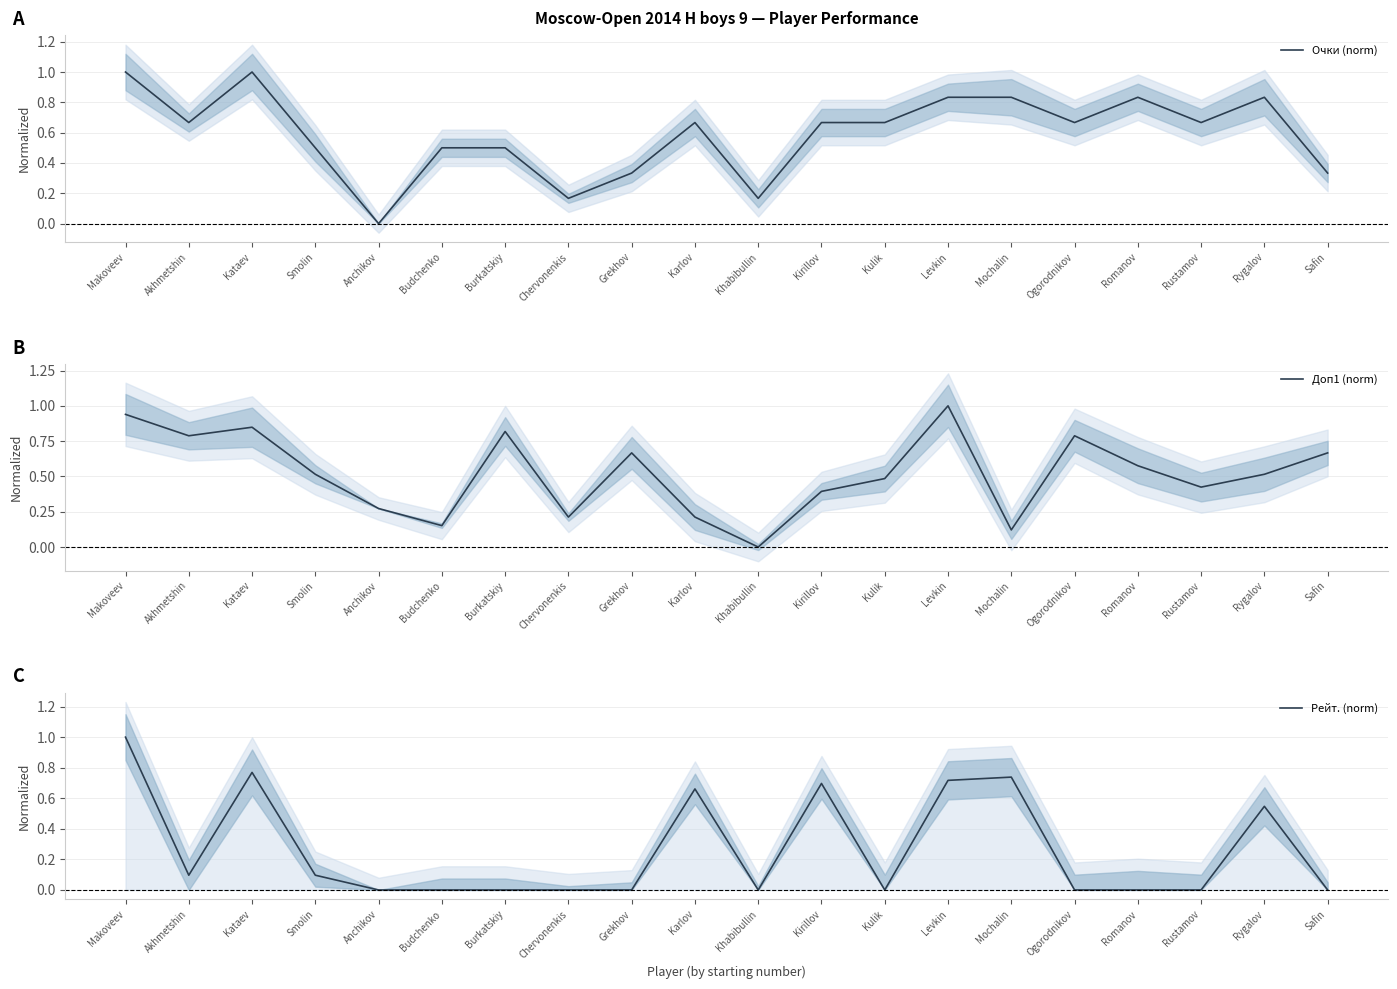

Between which two adjacent categories do Доп1 (norm) and Рейт. (norm) first intersect?

Makoveev and Akhmetshin